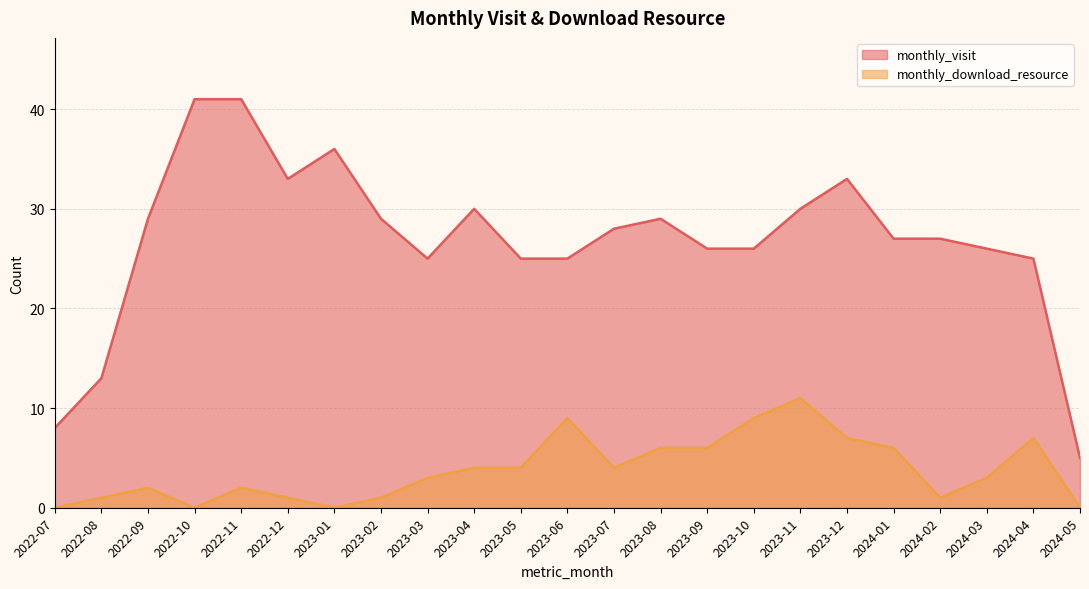

Rank the categories by monthly_visit value from highest to lowest.

2022-10, 2022-11, 2023-01, 2022-12, 2023-12, 2023-04, 2023-11, 2022-09, 2023-02, 2023-08, 2023-07, 2024-01, 2024-02, 2023-09, 2023-10, 2024-03, 2023-03, 2023-05, 2023-06, 2024-04, 2022-08, 2022-07, 2024-05